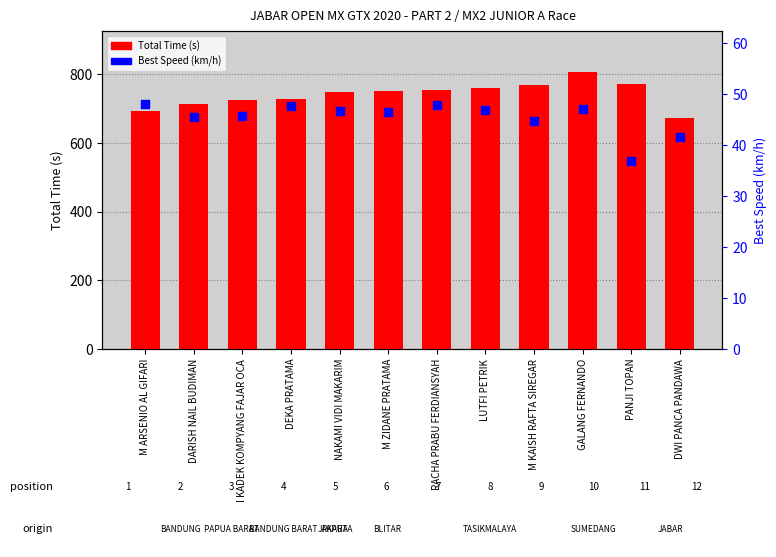

Is the value of Best Speed (km/h) at GALANG FERNANDO greater than the value of Total Time (s) at GALANG FERNANDO?

No